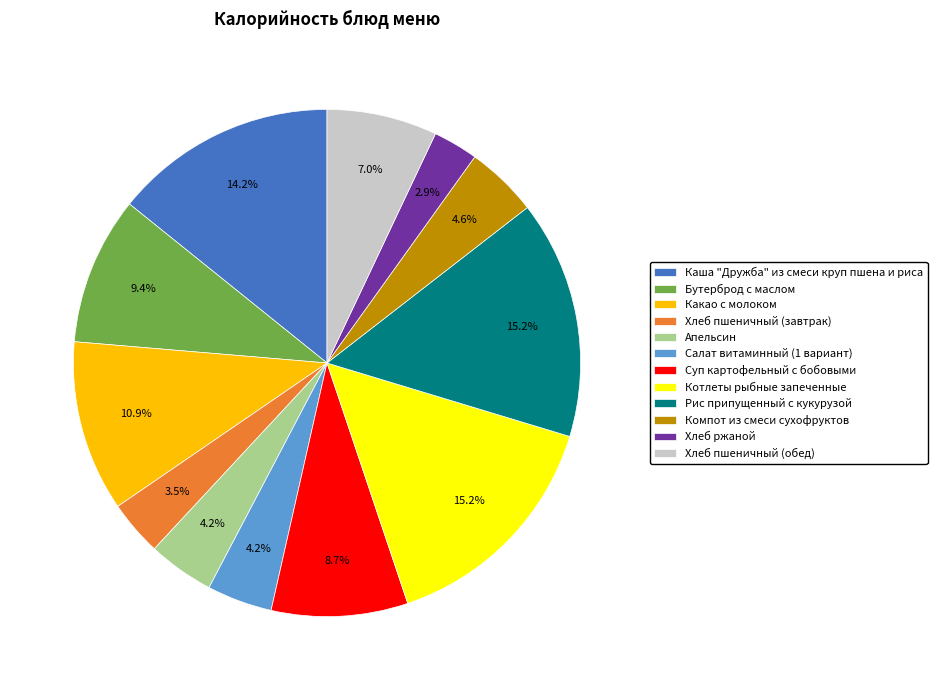

Which has a higher value, Хлеб ржаной or Хлеб пшеничный (завтрак)?

Хлеб пшеничный (завтрак)